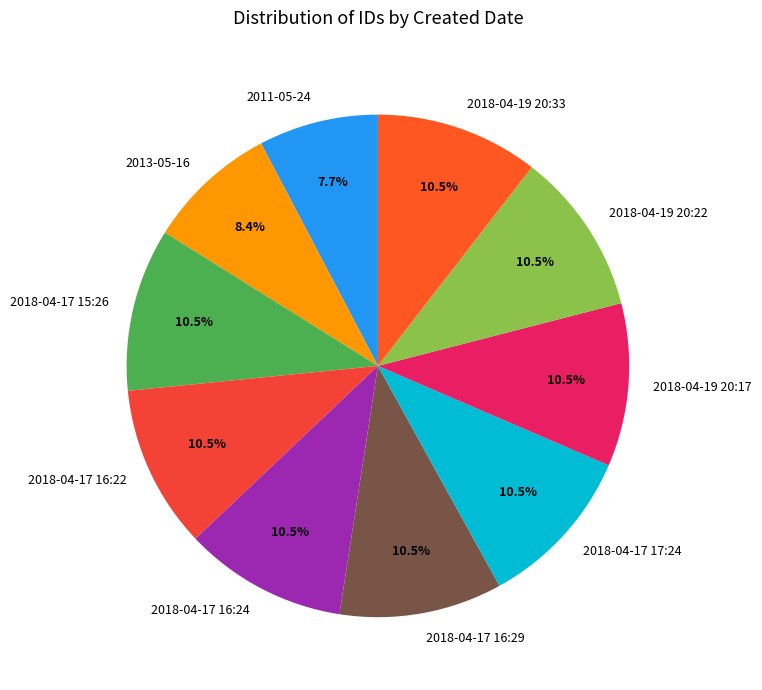

Which slice is the smallest?

2011-05-24